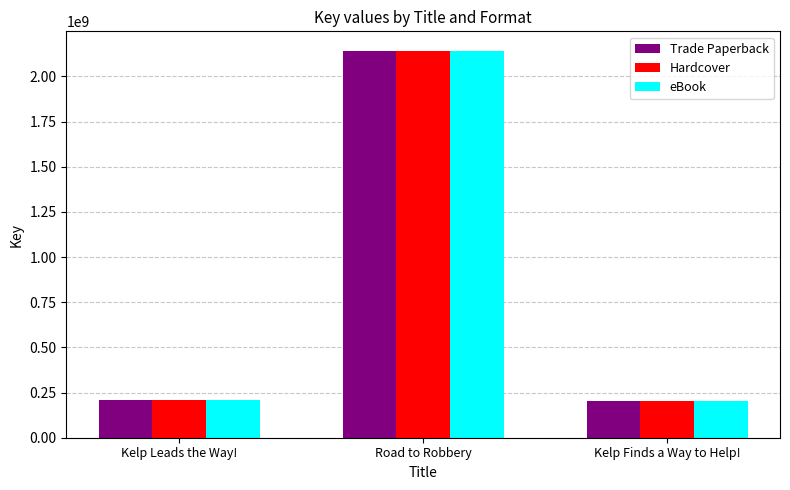

How many bars are there in each group?

3